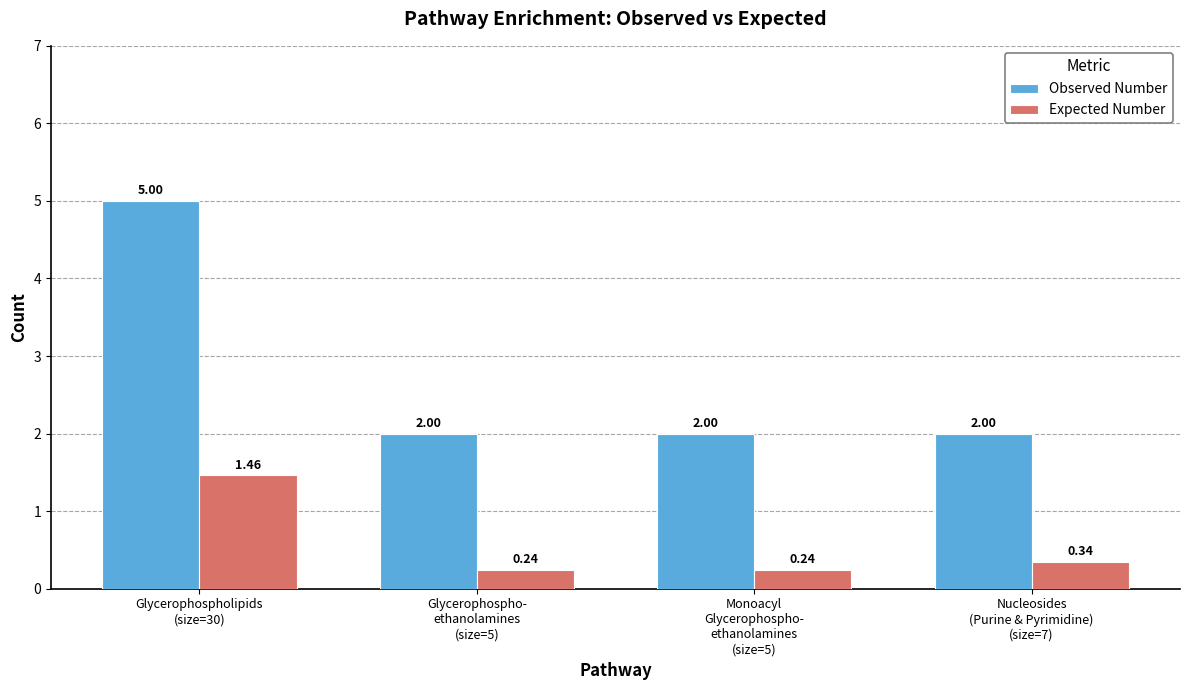

What value does the Observed Number series have at Monoacyl
Glycerophospho-
ethanolamines
(size=5)?

2.0